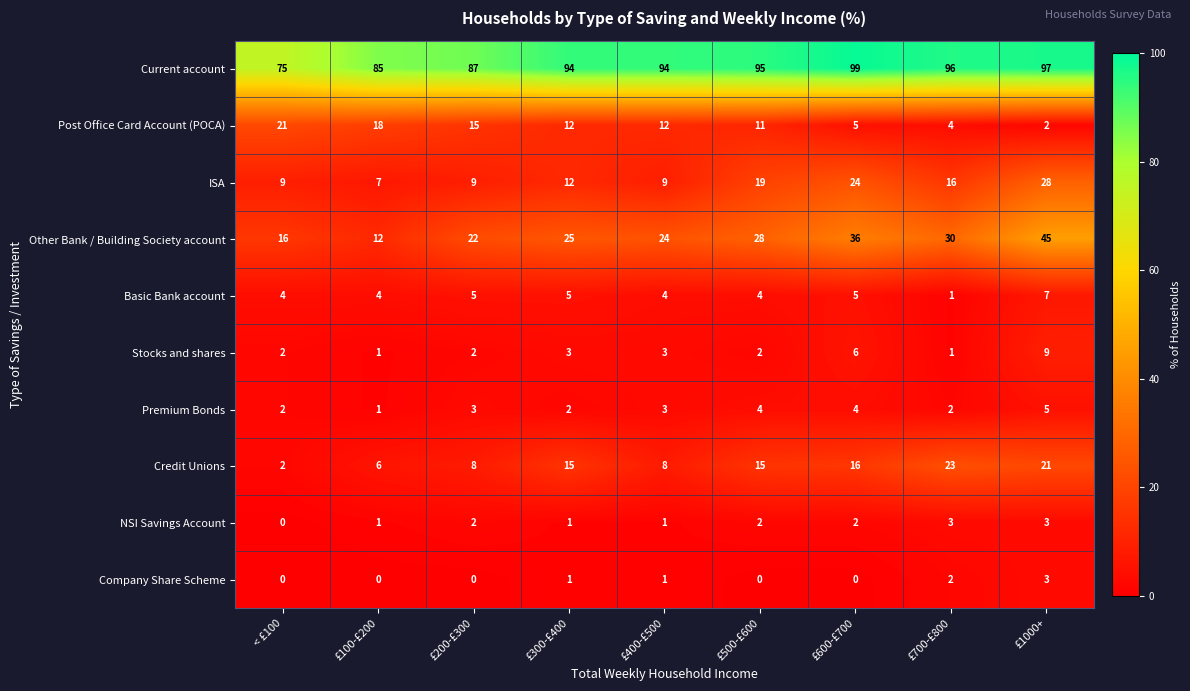

Is it true that Post Office Card Account (POCA) equals 6 at £500-£600?

False